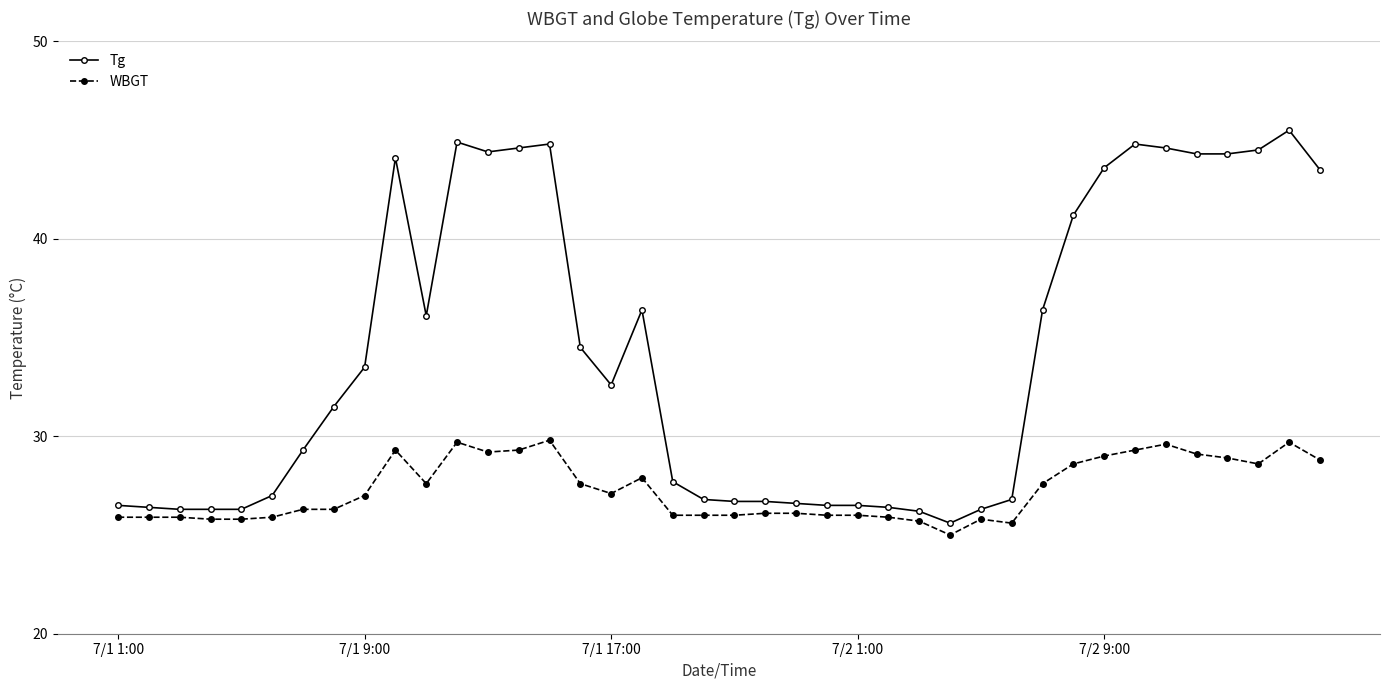

Which series has the widest spread of values?

Tg